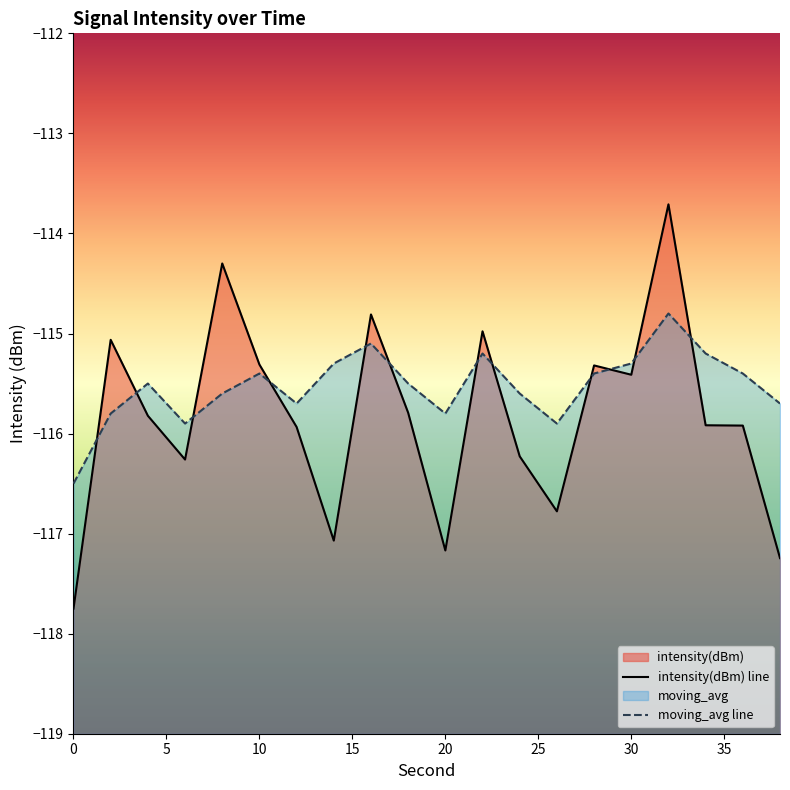

The intensity(dBm) series shows -115.0 at 22. True or false?

True